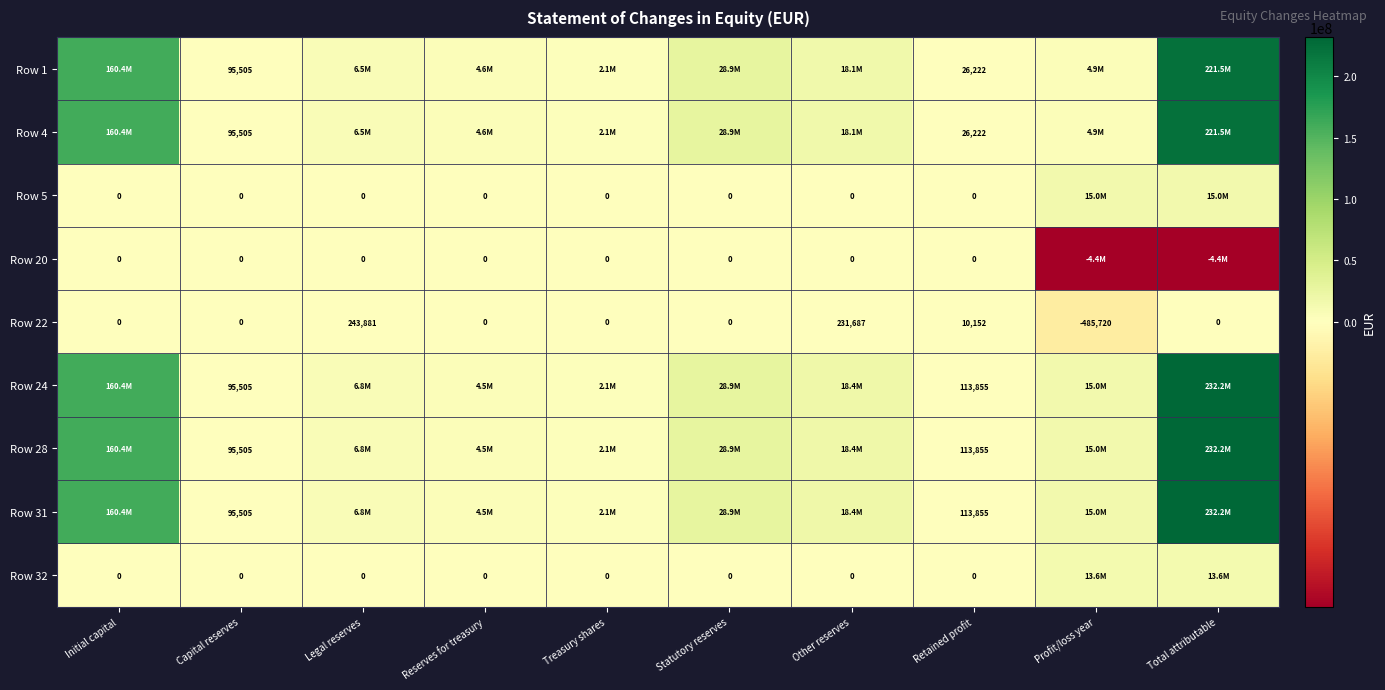

Which has a higher value, Profit/loss year or Other reserves?

Other reserves